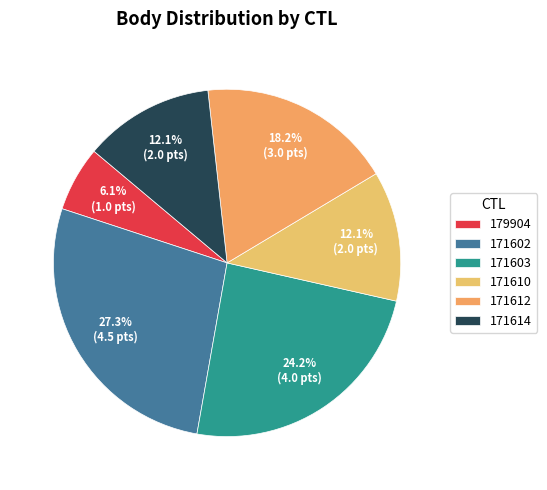

What is the change in value from 171603 to 171614?

-2.0